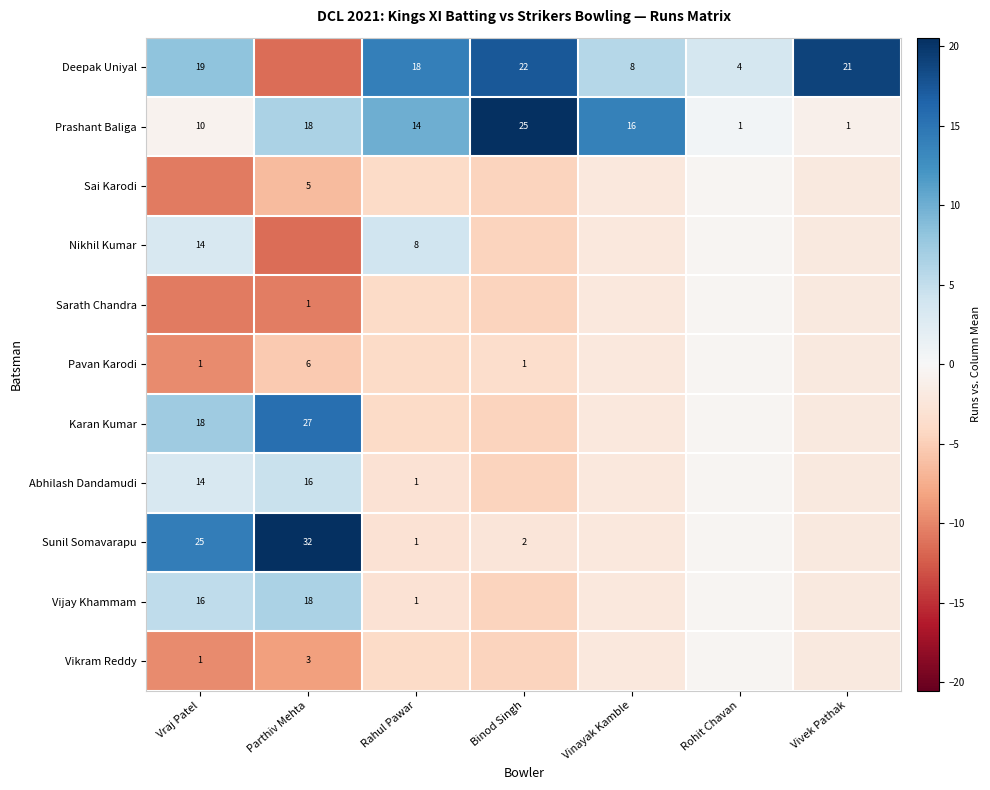

Is it true that Pavan Karodi equals -0.5 at Rohit Chavan?

True